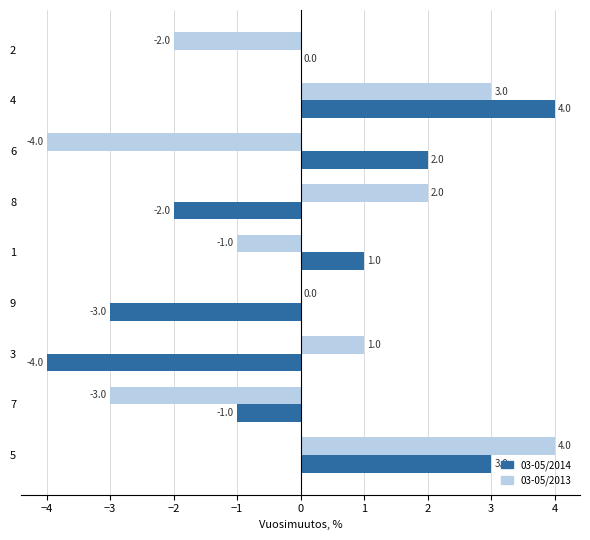

The value of 03-05/2013 at 8 is 2. True or false?

True